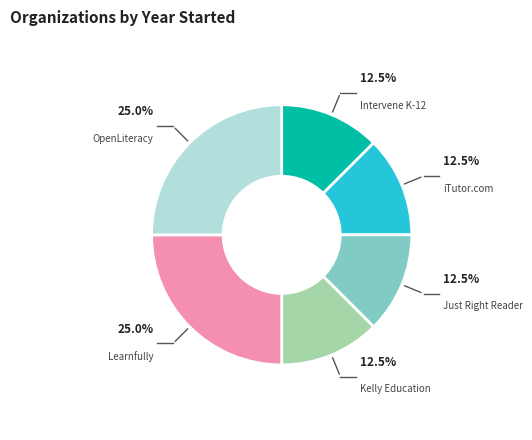

Does any single category account for the majority?

No